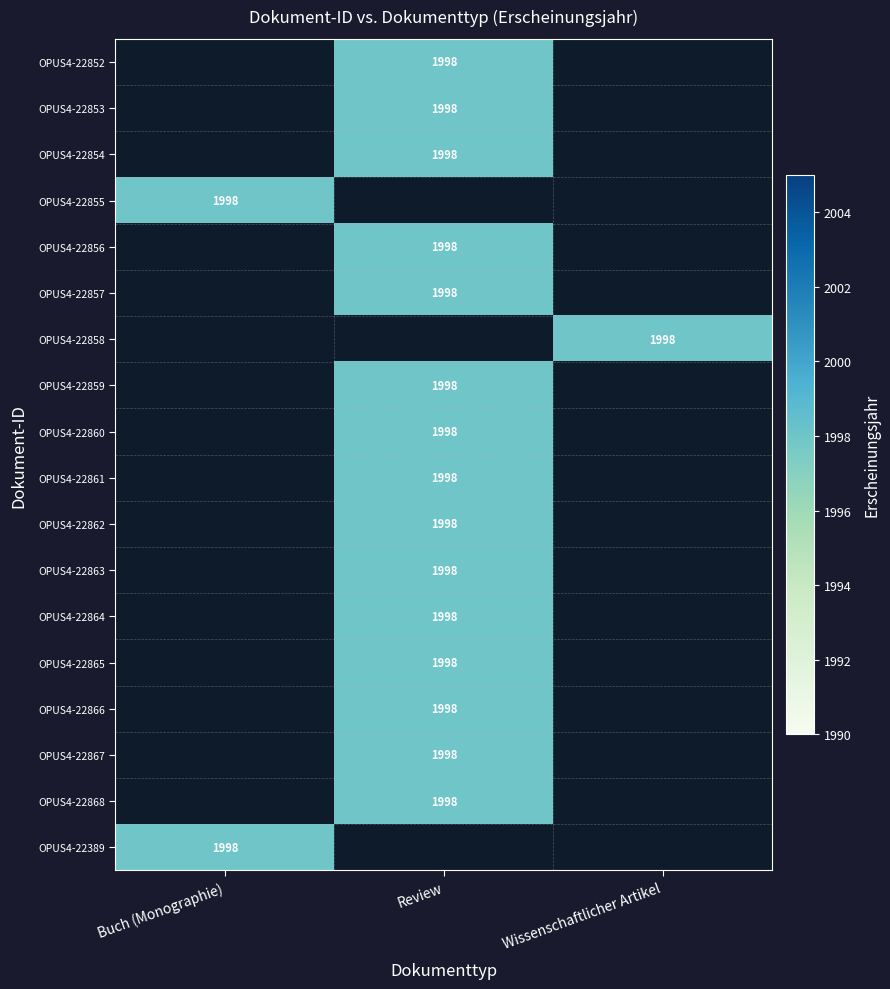

Is it true that OPUS4-22853 equals 1998 at Review?

True